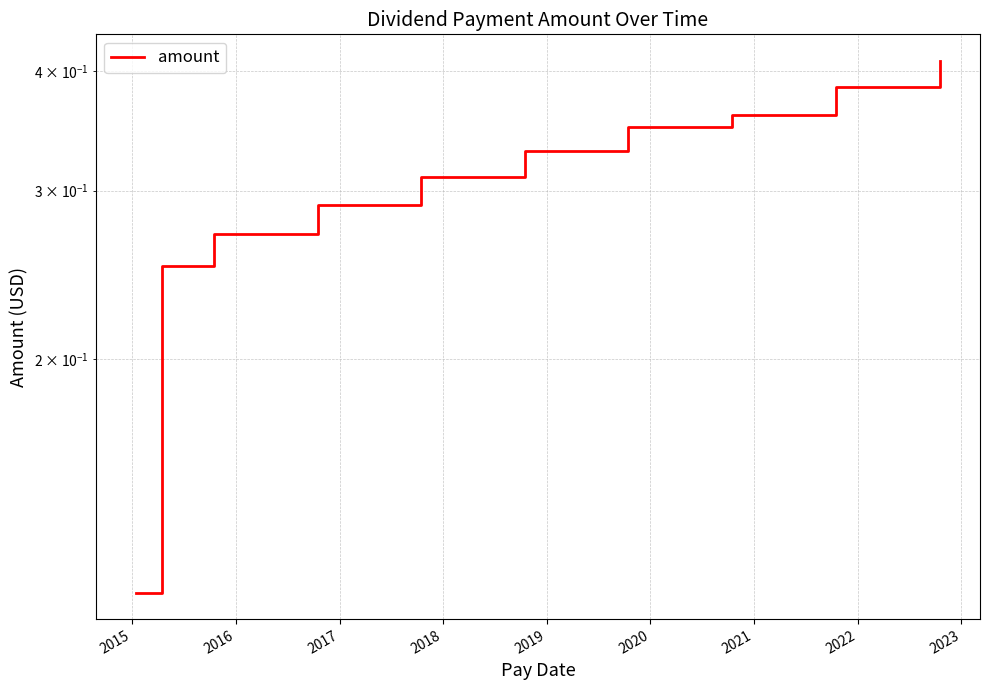

What is the greatest value displayed?

0.4